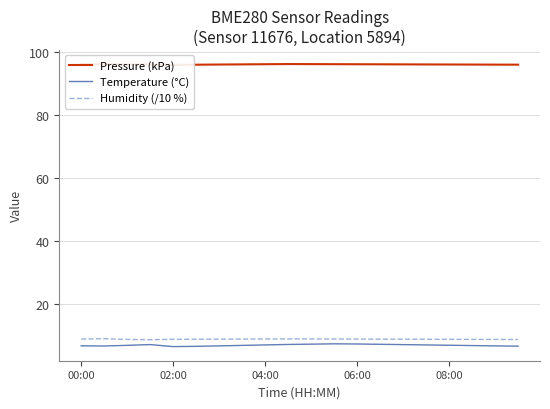

Which series has the largest total across all categories?

Pressure (kPa)